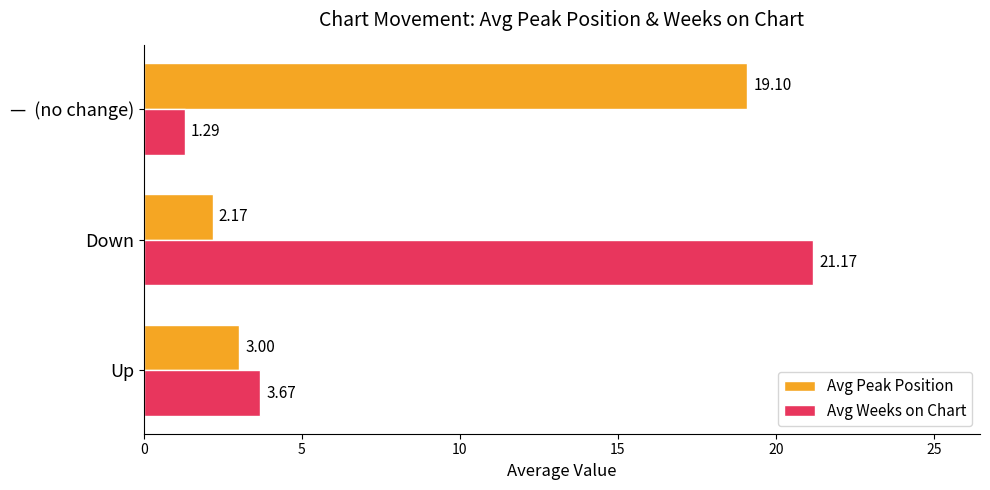

List the series in order of their peak value, lowest first.

Avg Peak Position, Avg Weeks on Chart